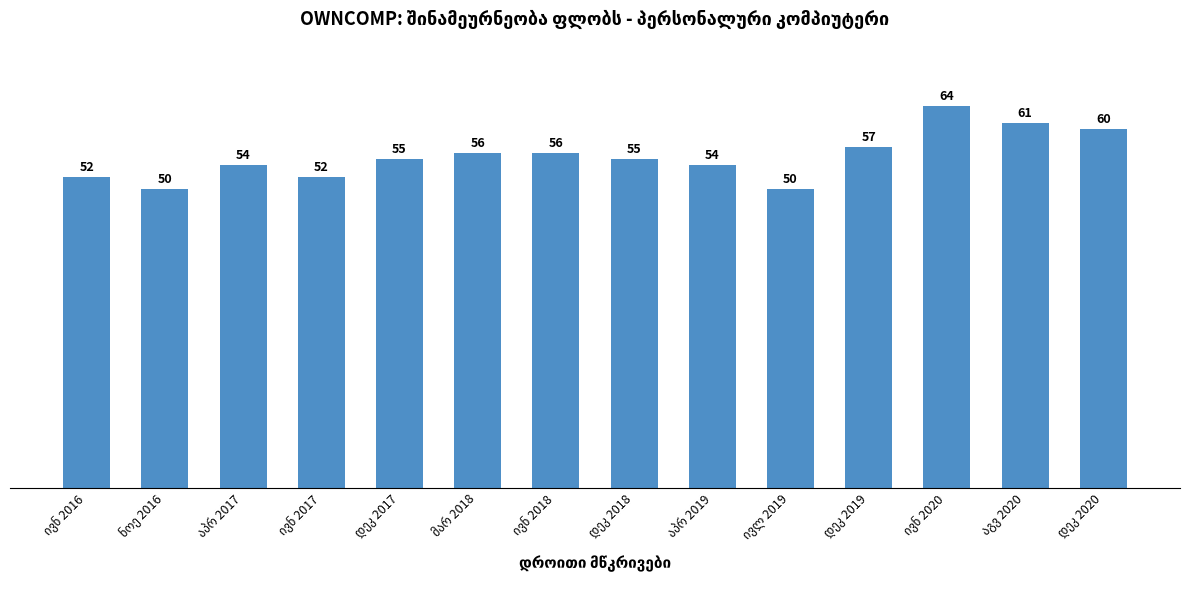

What is the average value?

55